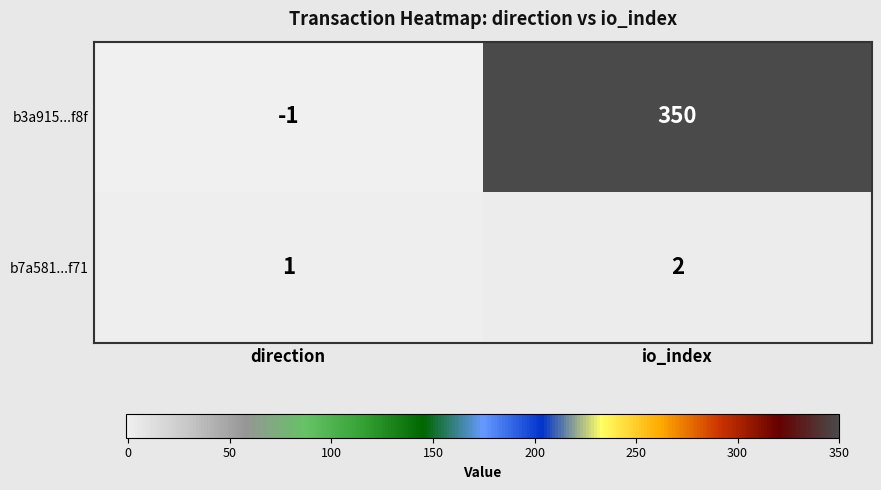

The value of b7a581...f71 at io_index is 1. True or false?

False